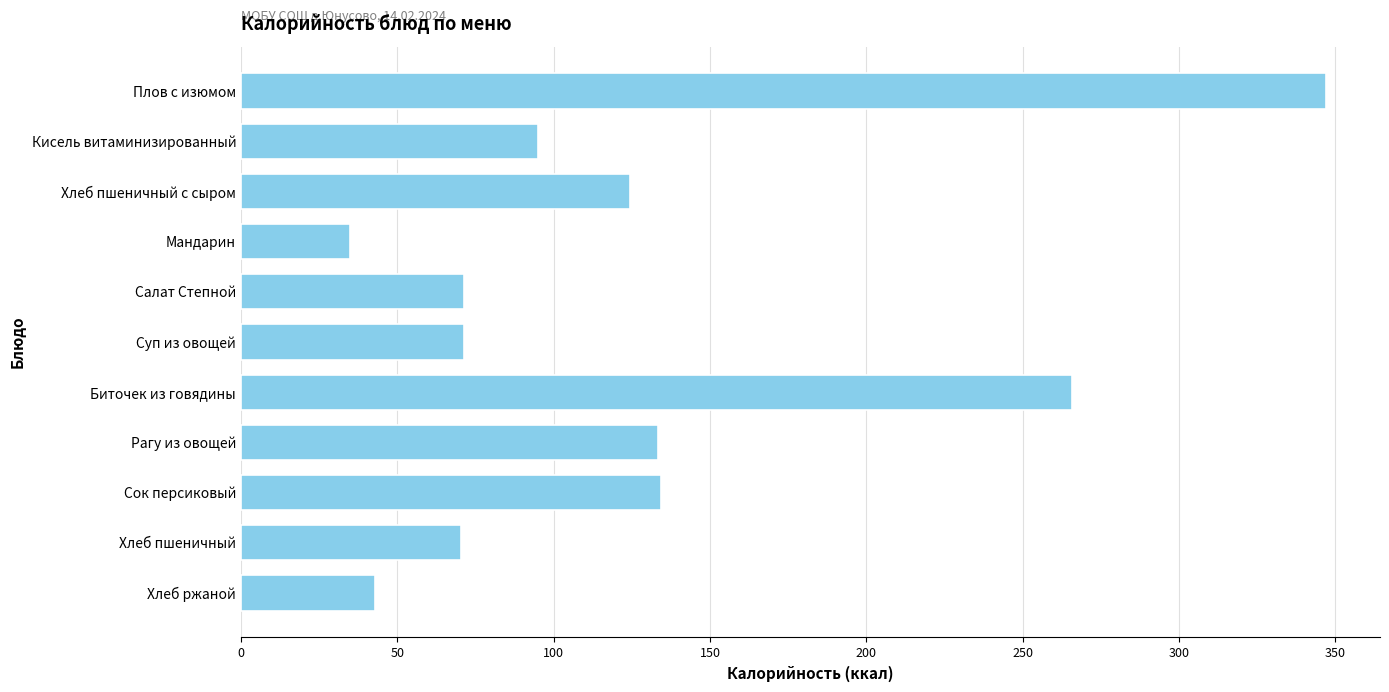

How many values are below 95?

5